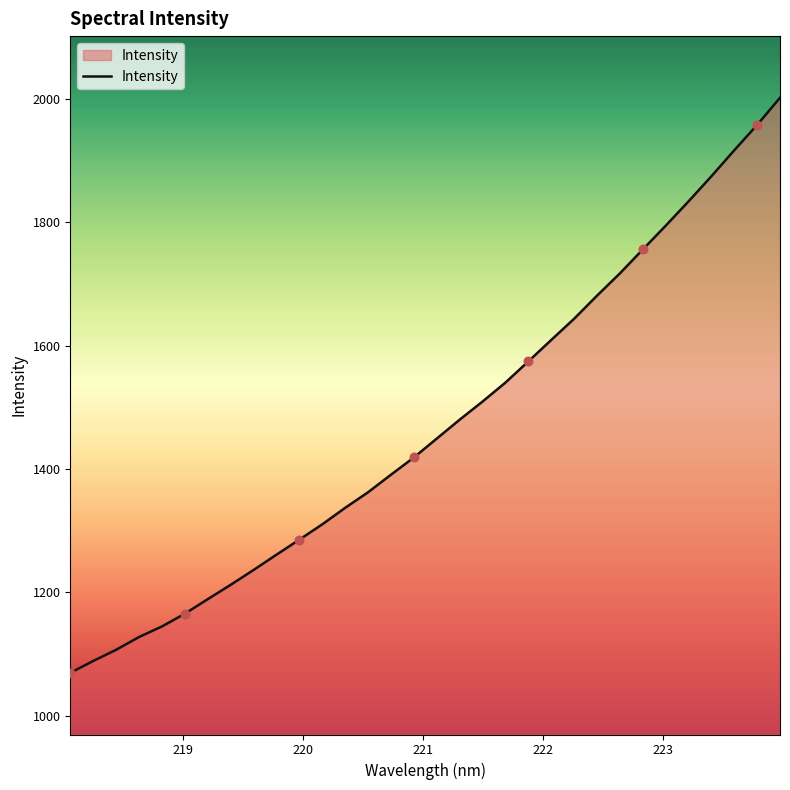

What is the difference between the maximum and minimum values?

932.8